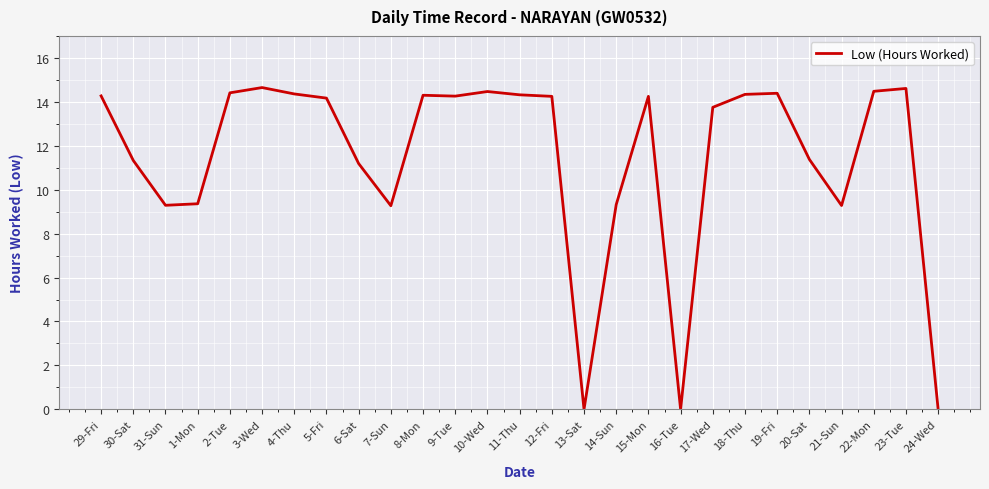

What position from the right is 16-Tue?

9